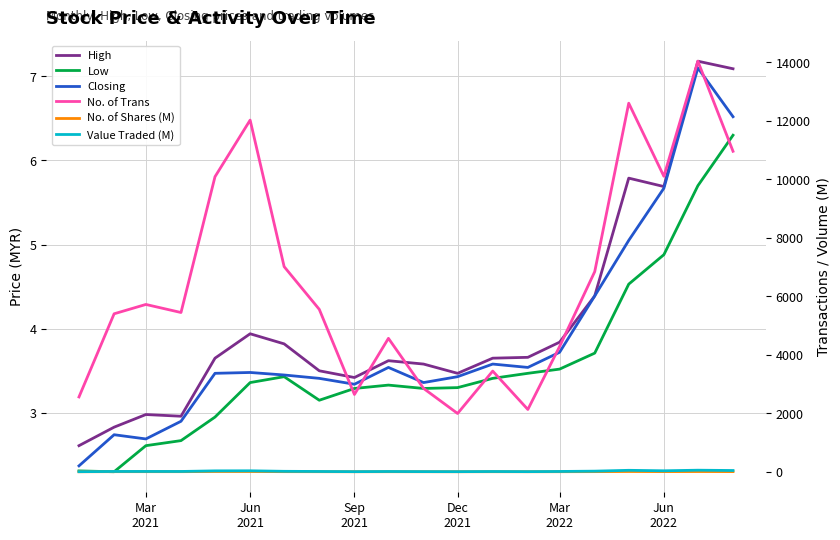

Does the chart have visible grid lines?

Yes